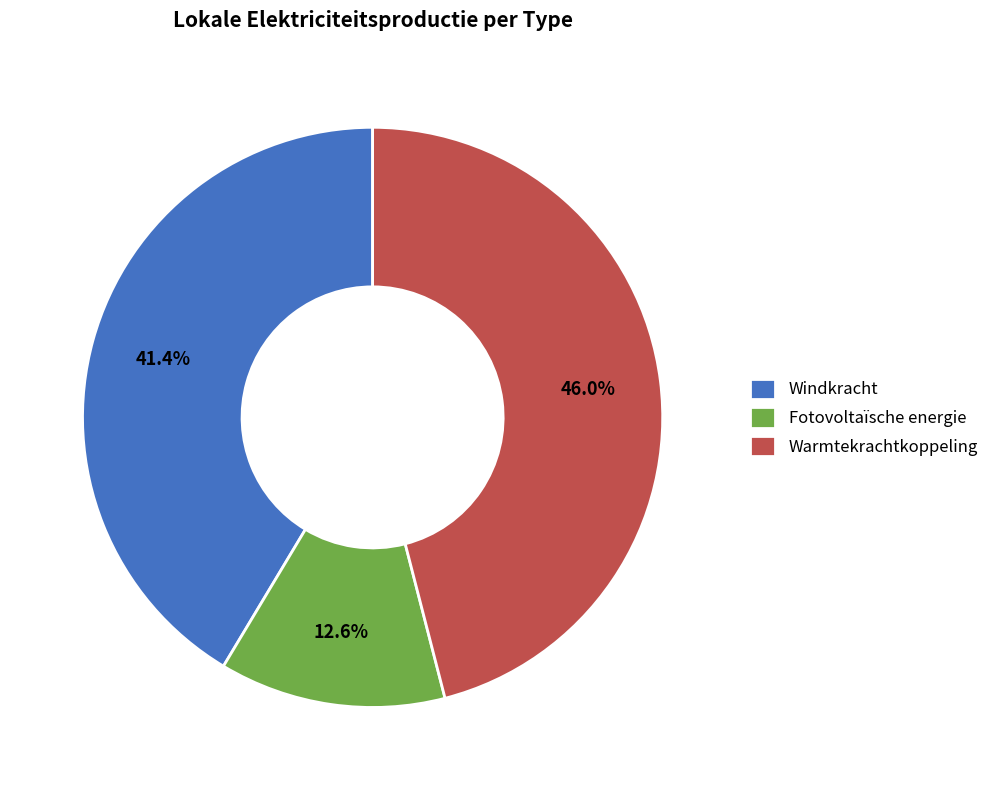

Does Windkracht represent more than half of the total?

No